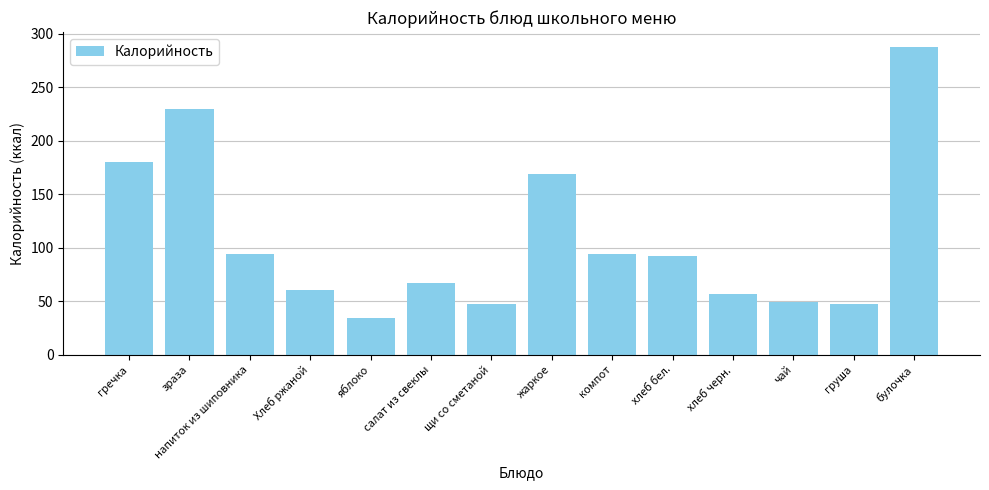

Which label corresponds to the largest value in the chart?

булочка